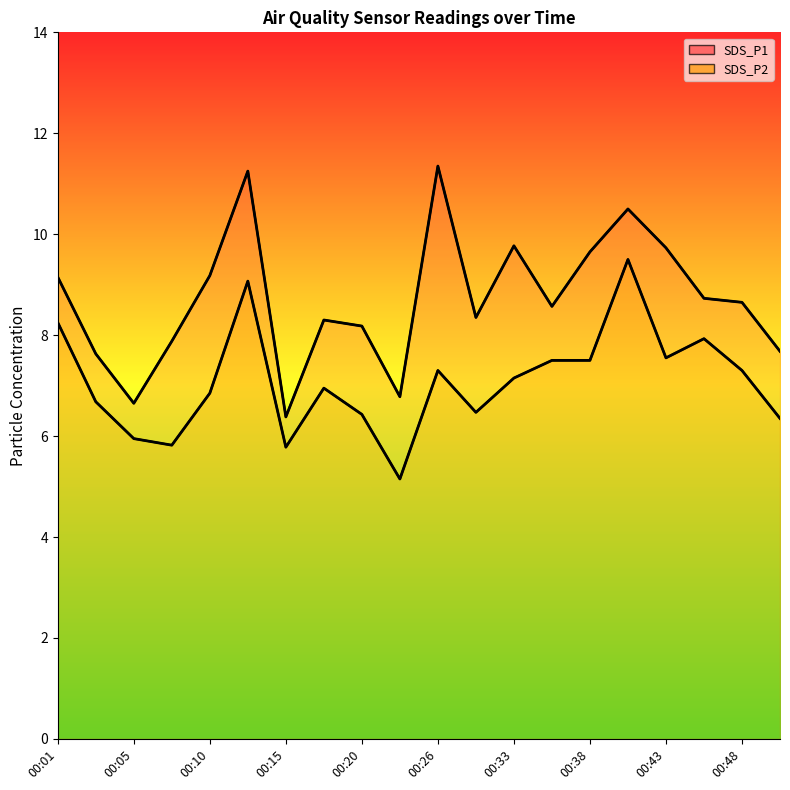

Reading left to right, extract all data points from this chart.

line_SDS_P1: 9.2	7.6	6.7	7.9	9.2	11.2	6.4	8.3	8.2	6.8	11.3	8.3	9.8	8.6	9.7	10.5	9.7	8.7	8.7	7.7
line_SDS_P2: 8.2	6.7	6.0	5.8	6.8	9.1	5.8	7.0	6.4	5.2	7.3	6.5	7.2	7.5	7.5	9.5	7.5	7.9	7.3	6.3